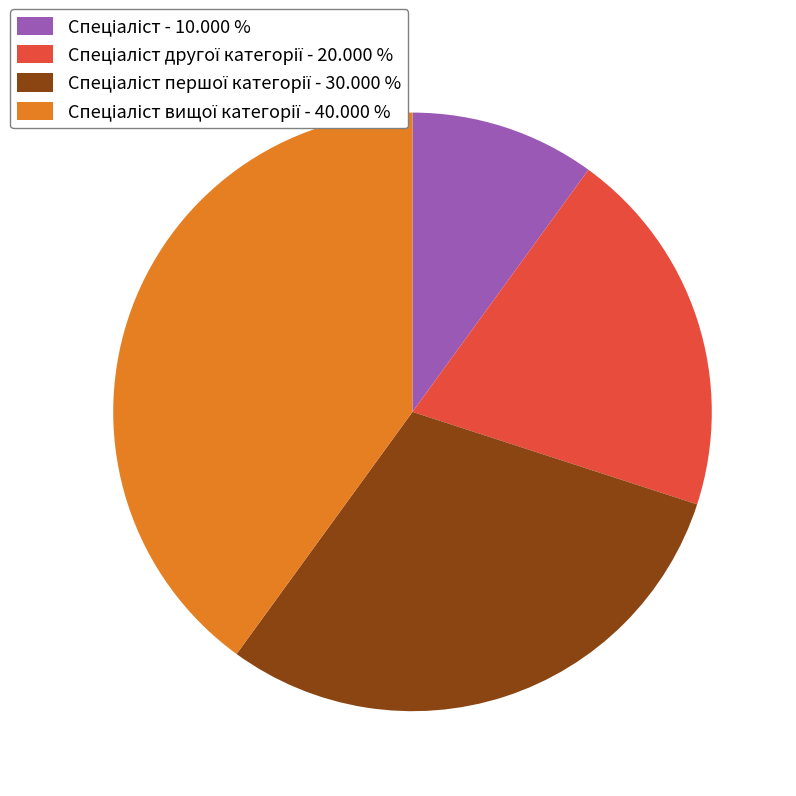

Is there any slice that represents more than half of the pie?

No